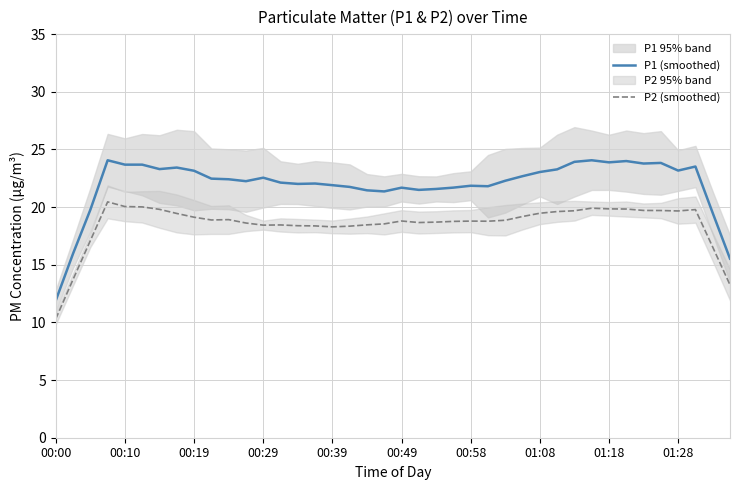

Is it true that P2 (smoothed) equals 26.4 at 11?

False